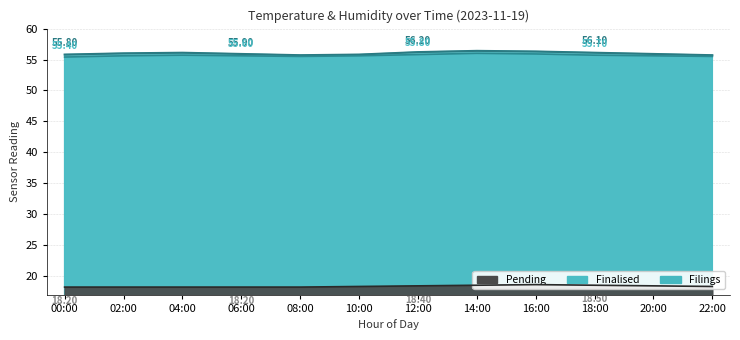

List the labels in order of temperature value, largest first.

16:00, 14:00, 18:00, 12:00, 20:00, 10:00, 22:00, 00:00, 02:00, 04:00, 06:00, 08:00